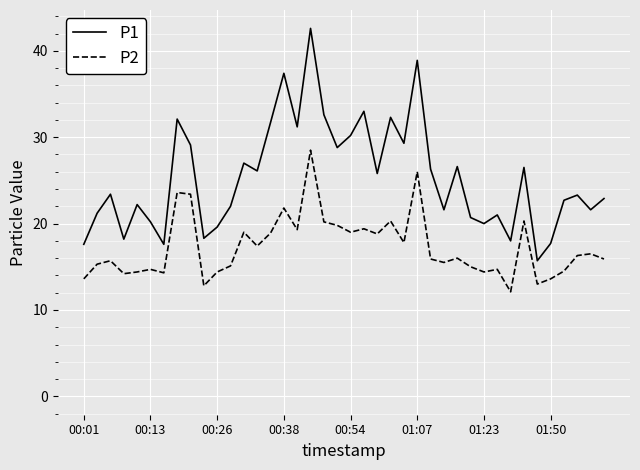

What is the spread (max minus min) of values at 28?

10.6